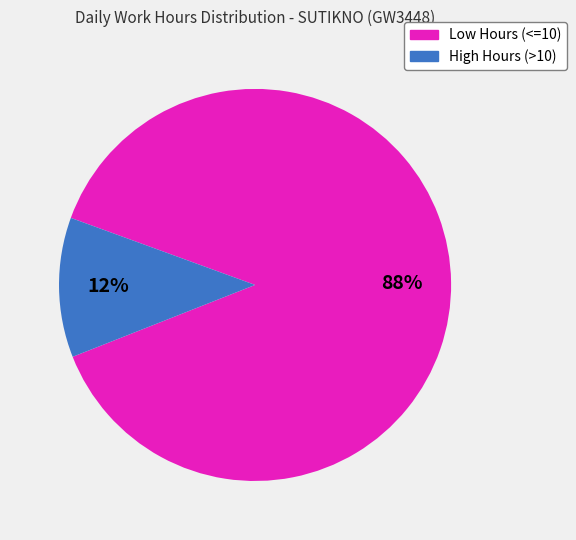

Does any single category account for the majority?

Yes